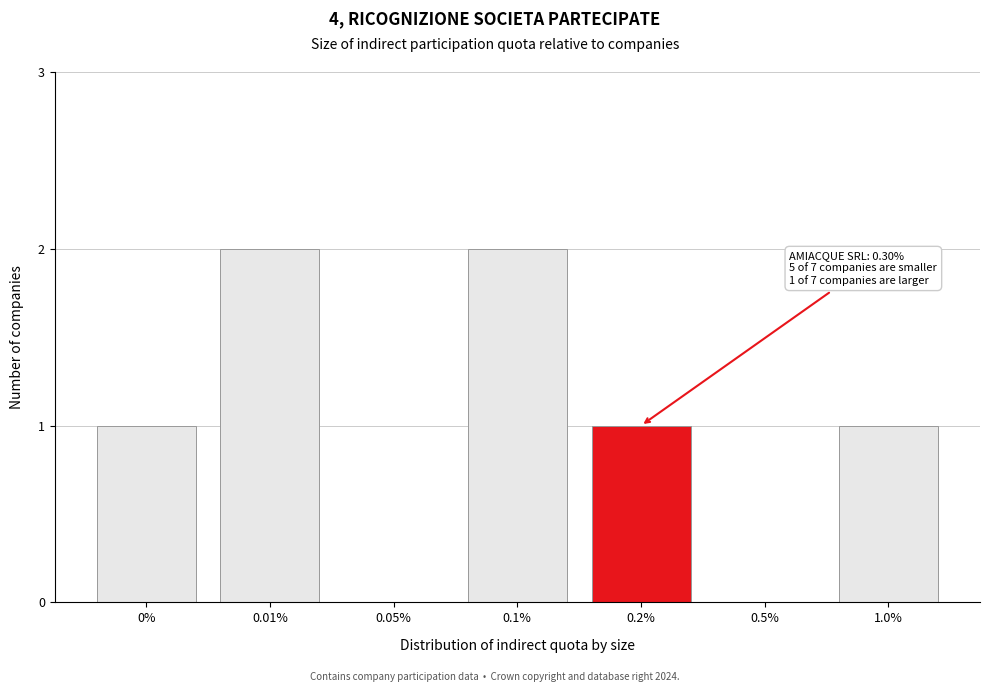

Reading right to left, what are all the values shown in this chart?

1.0%=1	0.5%=0	0.2%=1	0.1%=2	0.05%=0	0.01%=2	0%=1